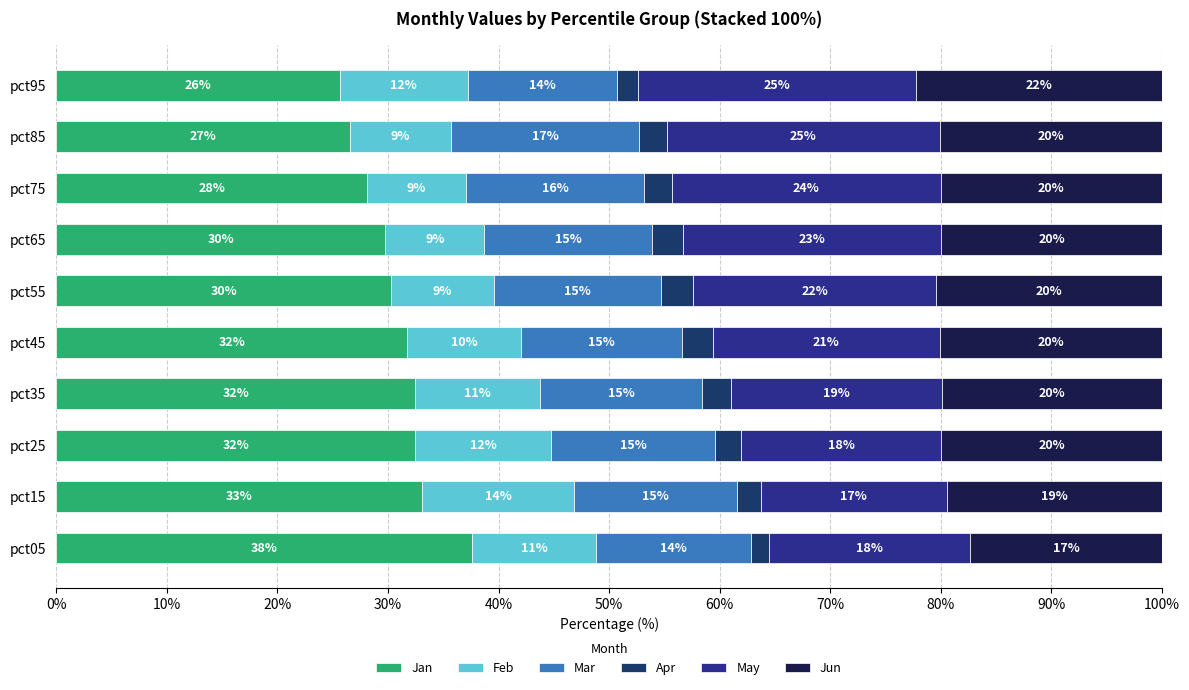

What are all the series names shown in the legend?

Jan, Feb, Mar, Apr, May, Jun